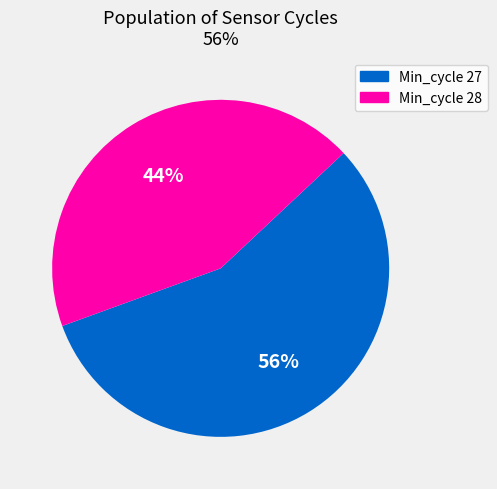

Is there any slice that represents more than half of the pie?

Yes